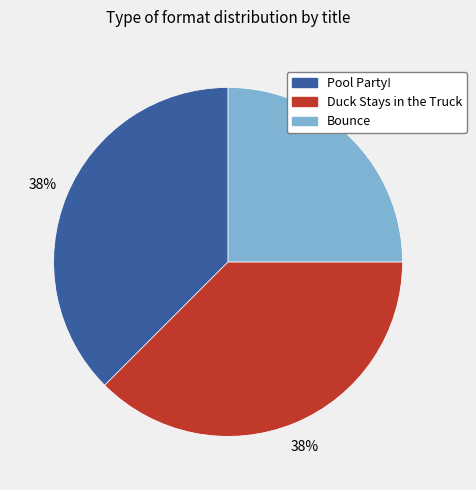

Is there a majority slice in this chart?

No